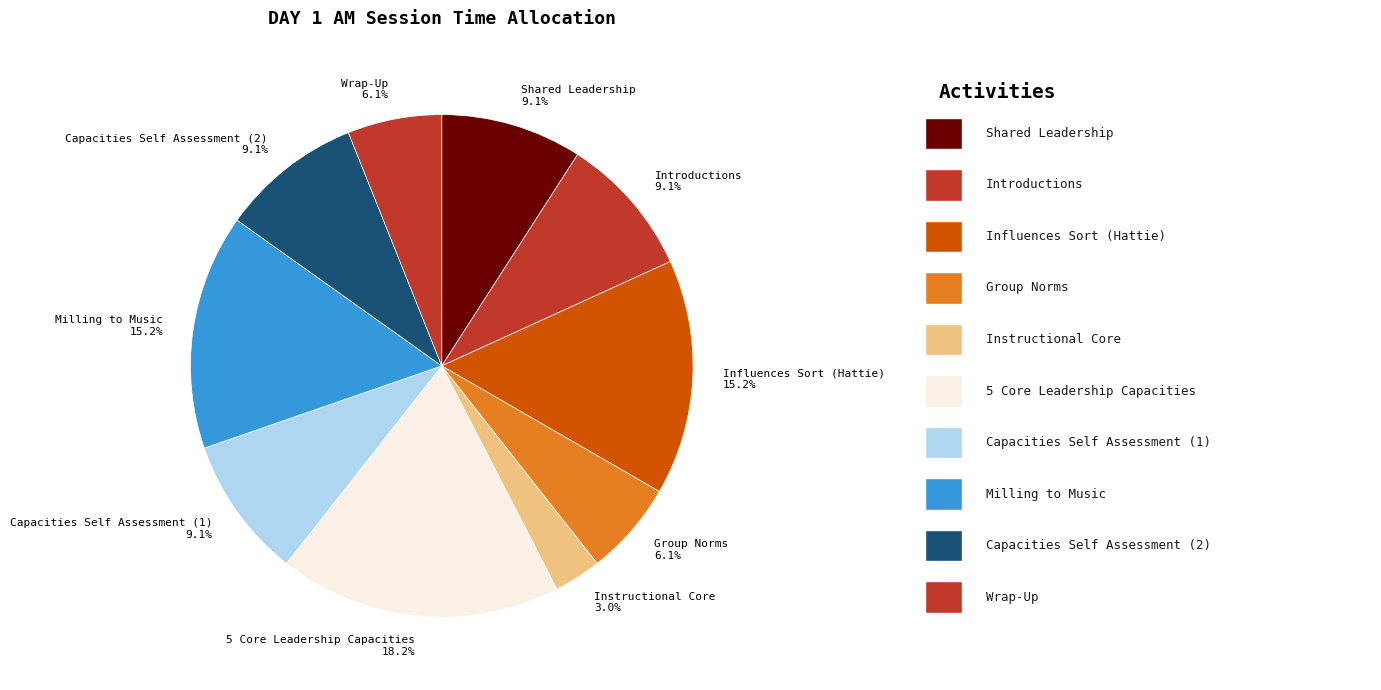

How many segments does this pie chart have?

10